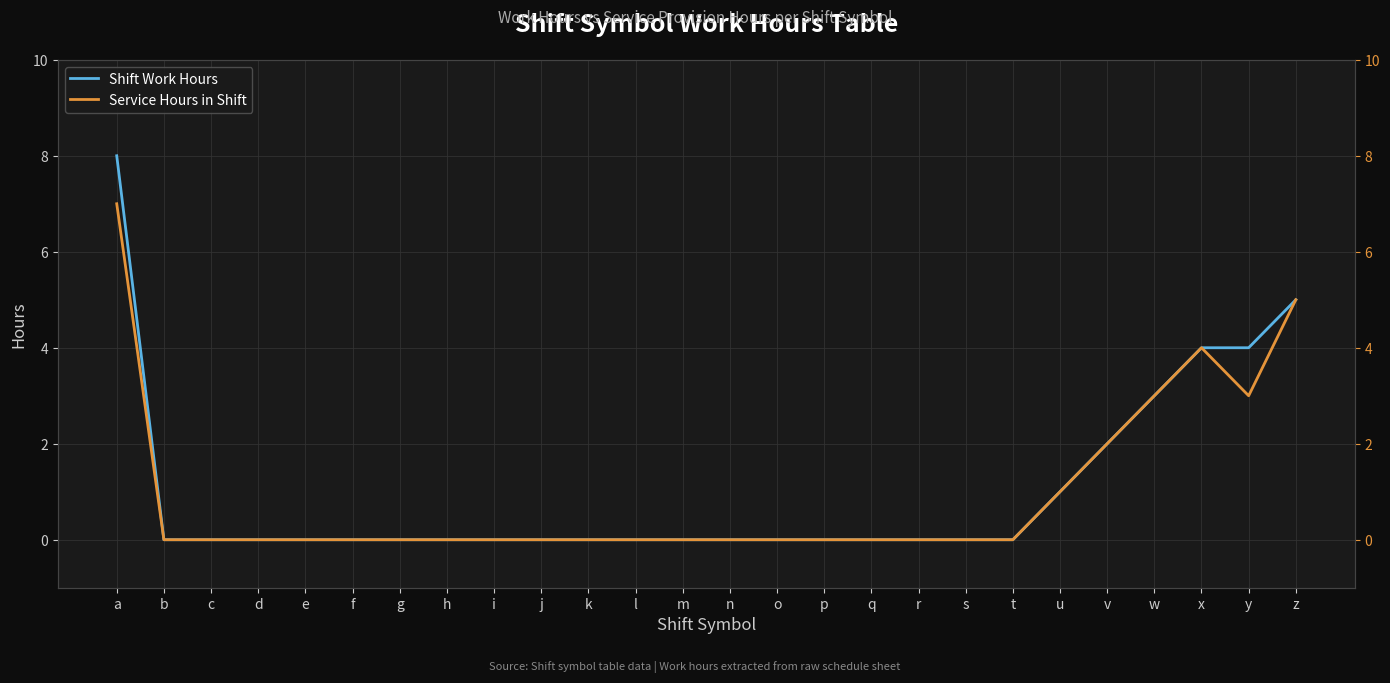

At which label does Shift Work Hours reach its peak?

a